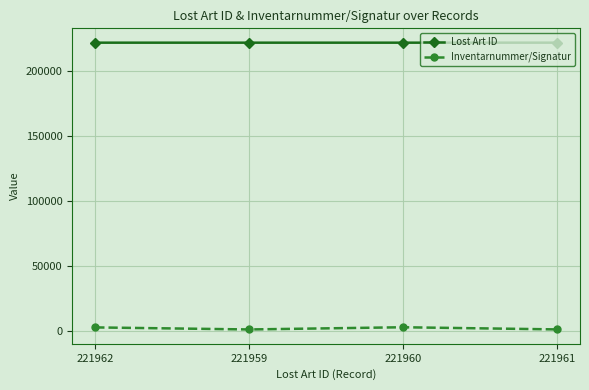

The value of Inventarnummer/Signatur at 221960 is 2658. True or false?

True